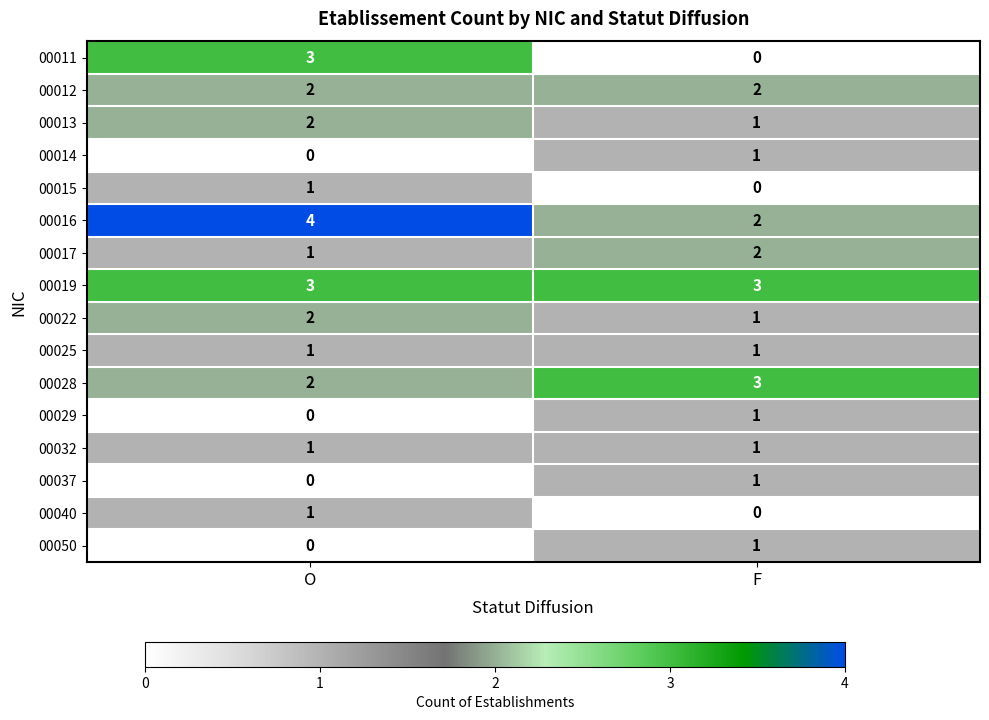

At which label is 00013 closest to 1?

F